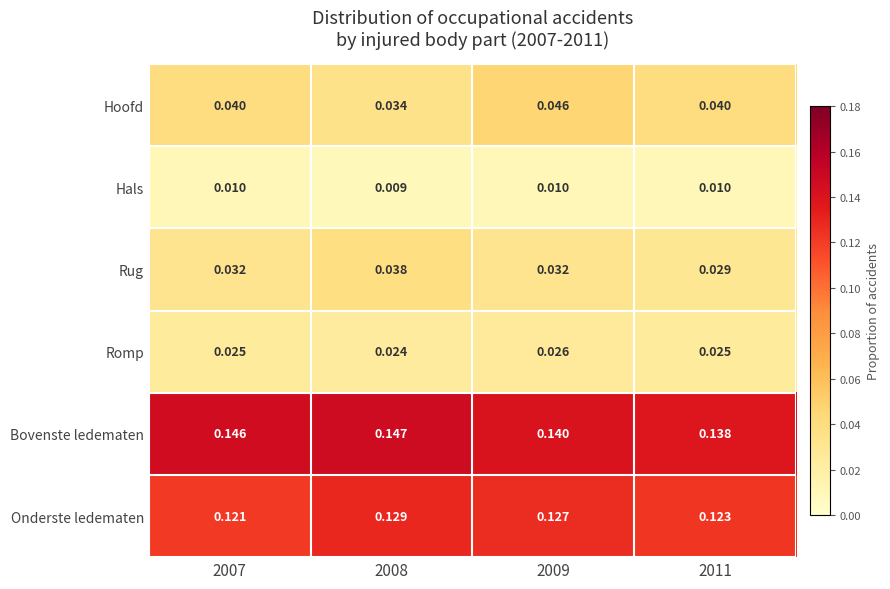

At 2009, list the series in order from smallest to largest.

Hals, Romp, Rug, Hoofd, Onderste ledematen, Bovenste ledematen